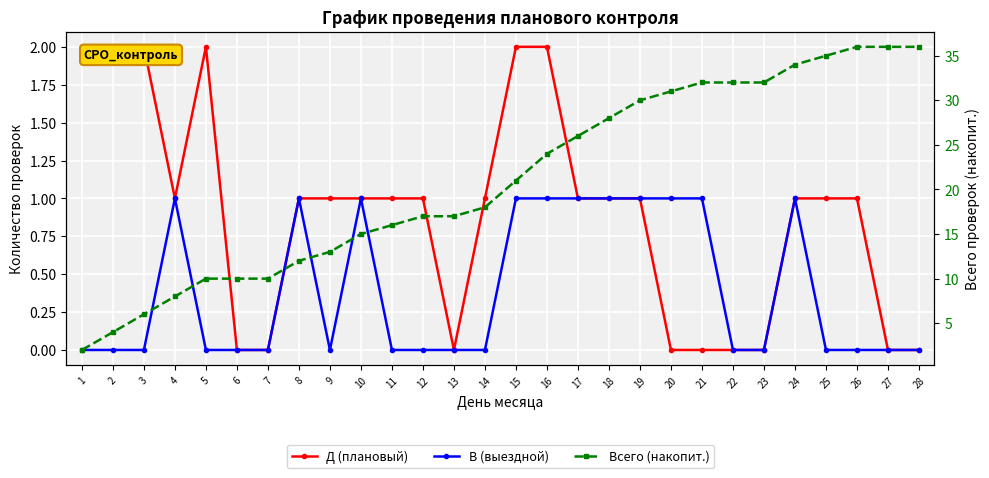

How many lines are shown in the chart?

3